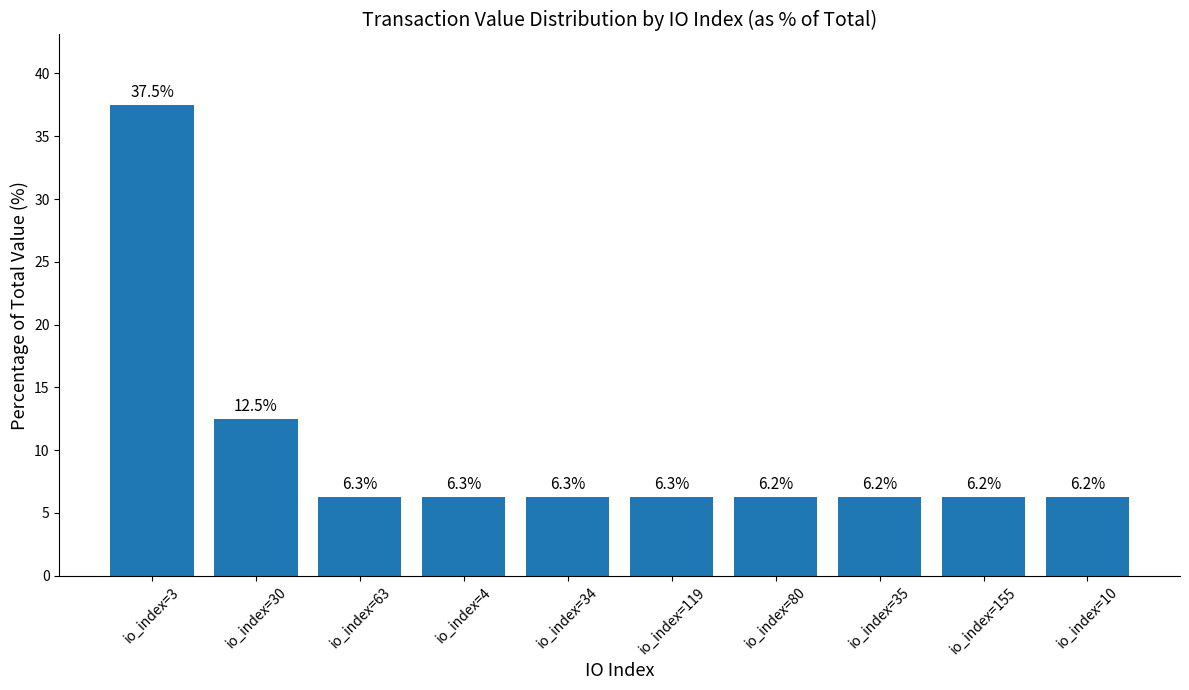

How many bars are there in total?

10